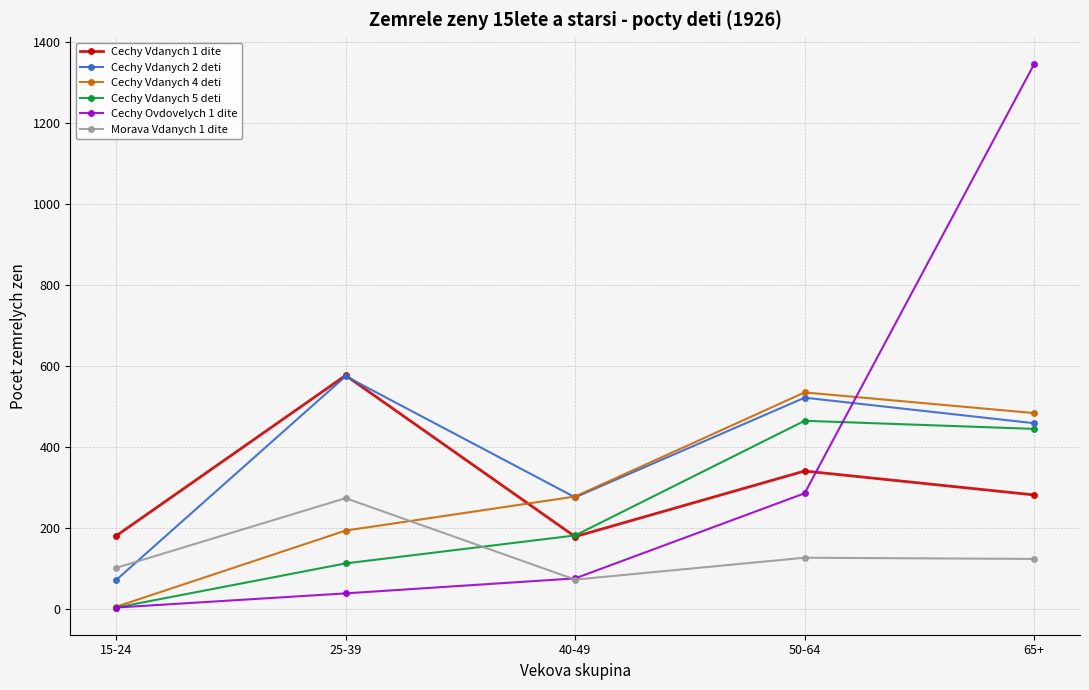

At how many categories does at least one series exceed 396?

3